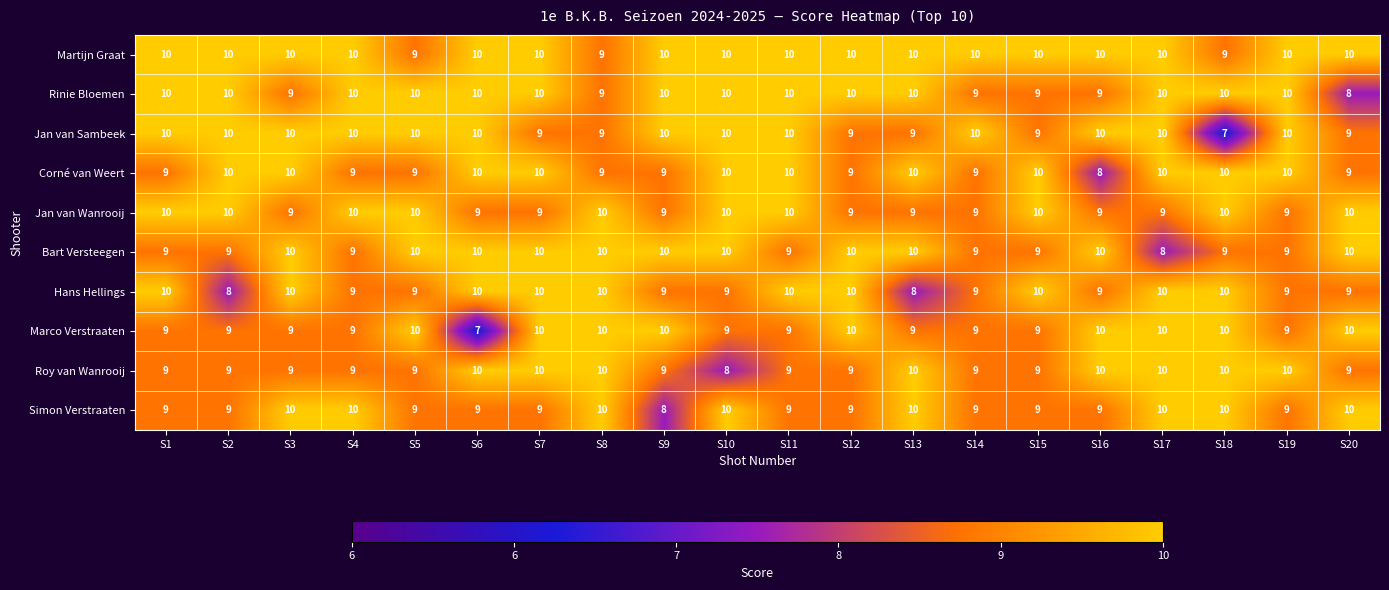

At which label does Jan van Sambeek reach its minimum?

S18